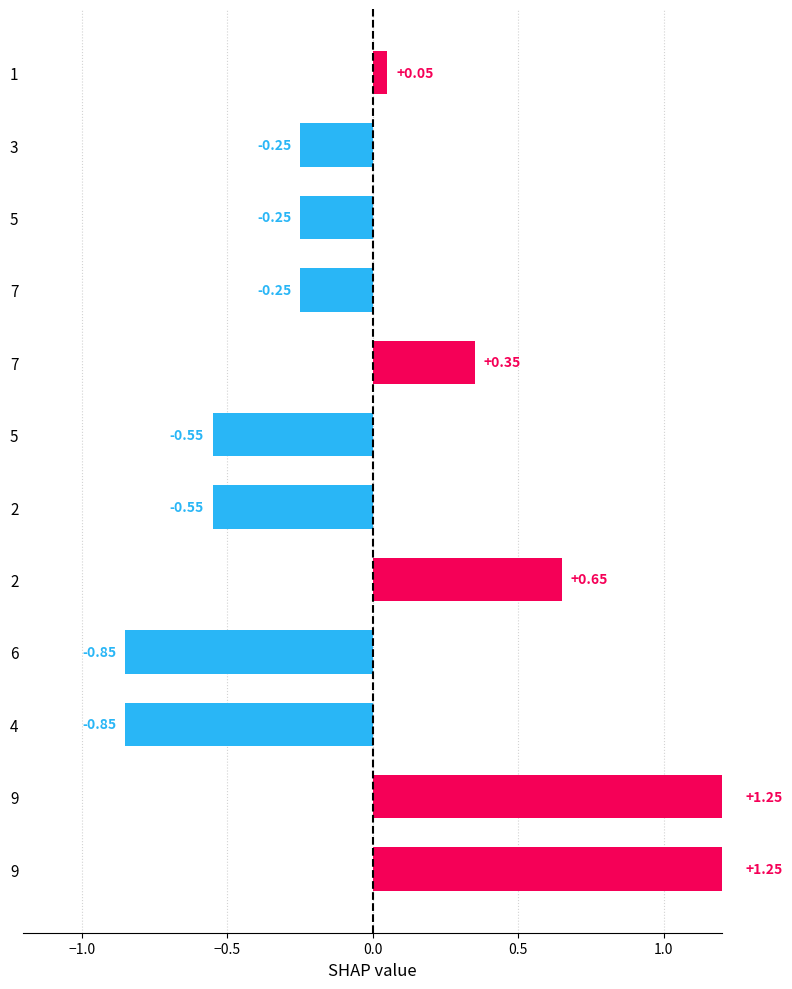

Reading left to right, what are all the values shown in this chart?

1.2	1.2	-0.8	-0.8	0.6	-0.6	-0.6	0.3	-0.3	-0.3	-0.3	0.0